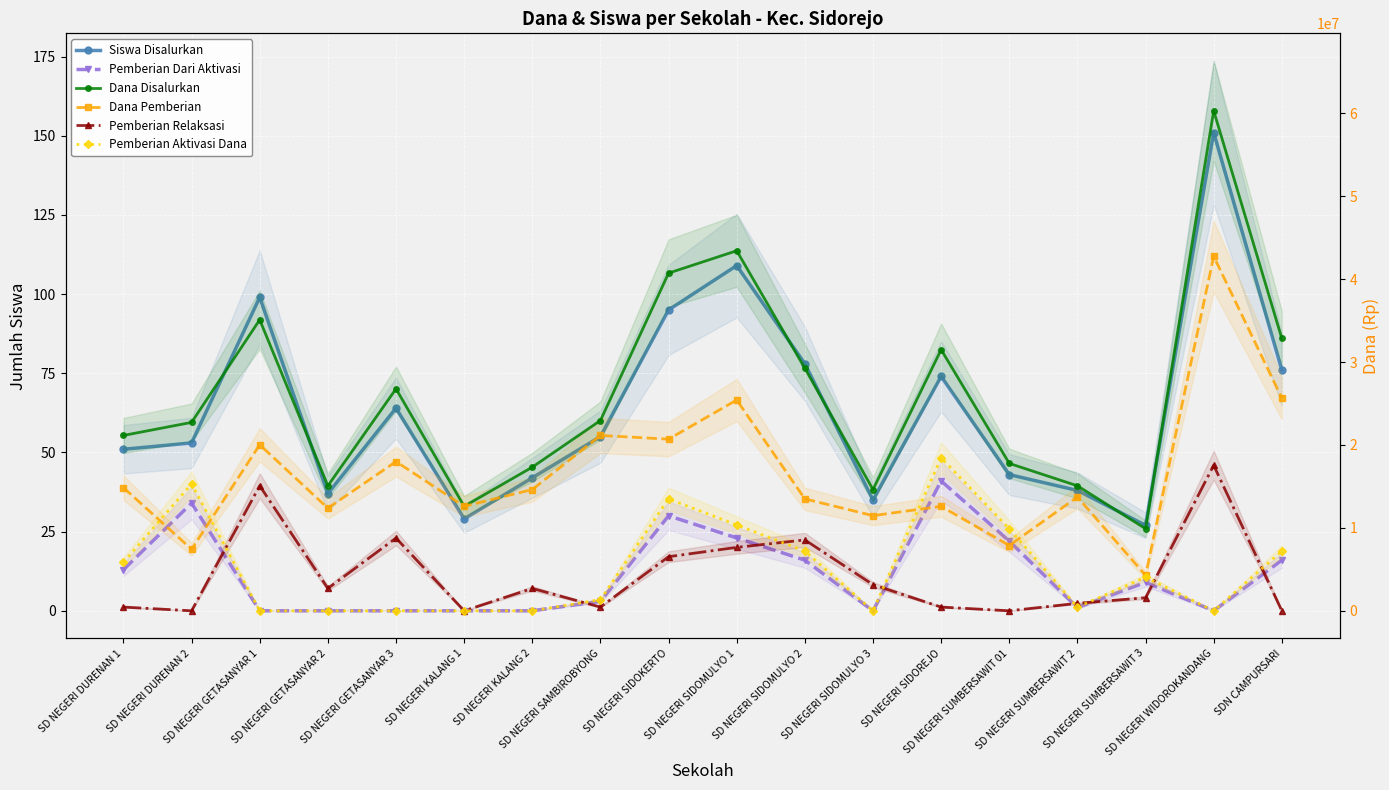

Is it true that Pemberian Relaksasi equals 2700000 at SD NEGERI KALANG 2?

True